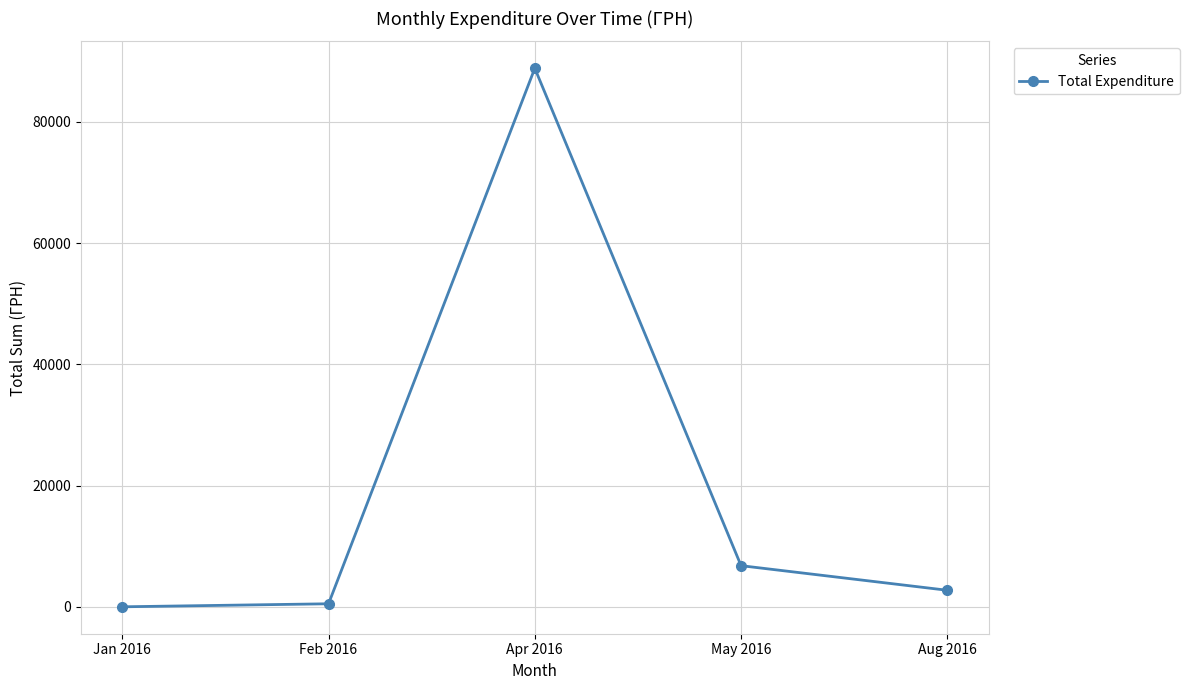

What is the difference between the values at Apr 2016 and Jan 2016?

88817.1